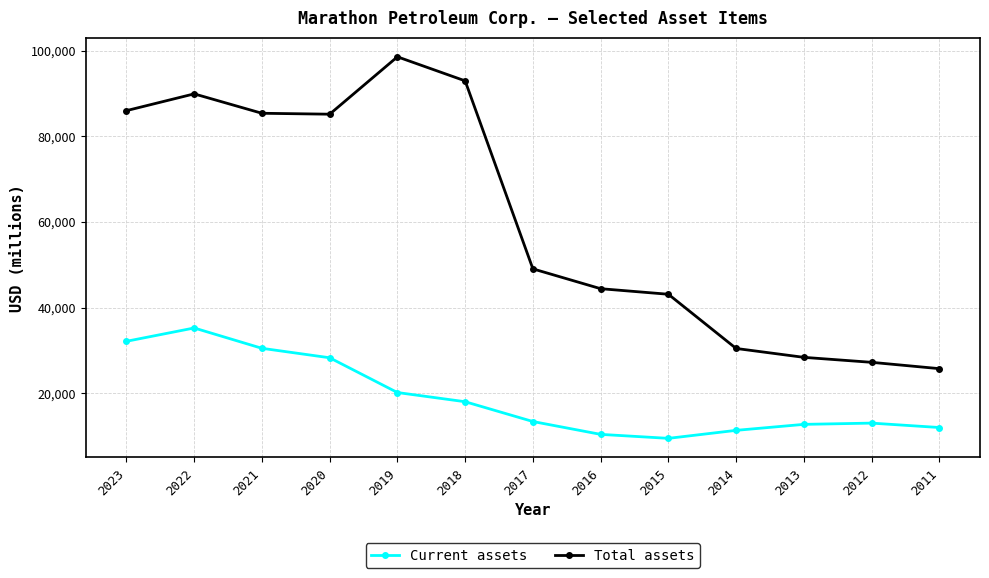

Which series has the largest total across all categories?

Total assets